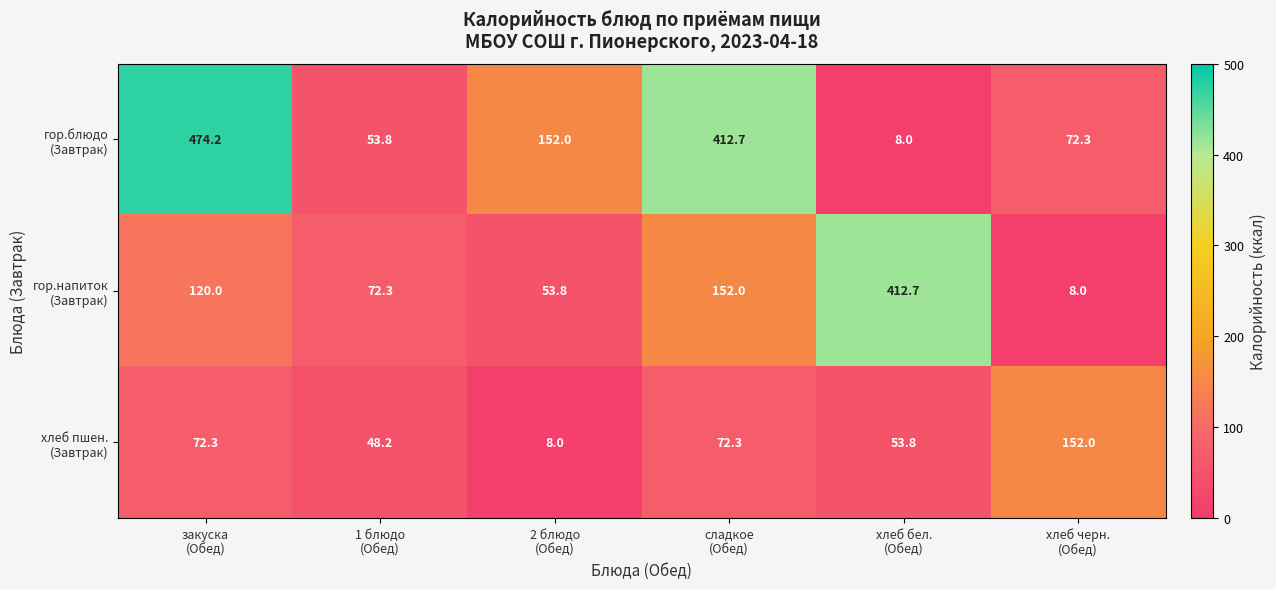

At how many categories does at least one series exceed 354?

3